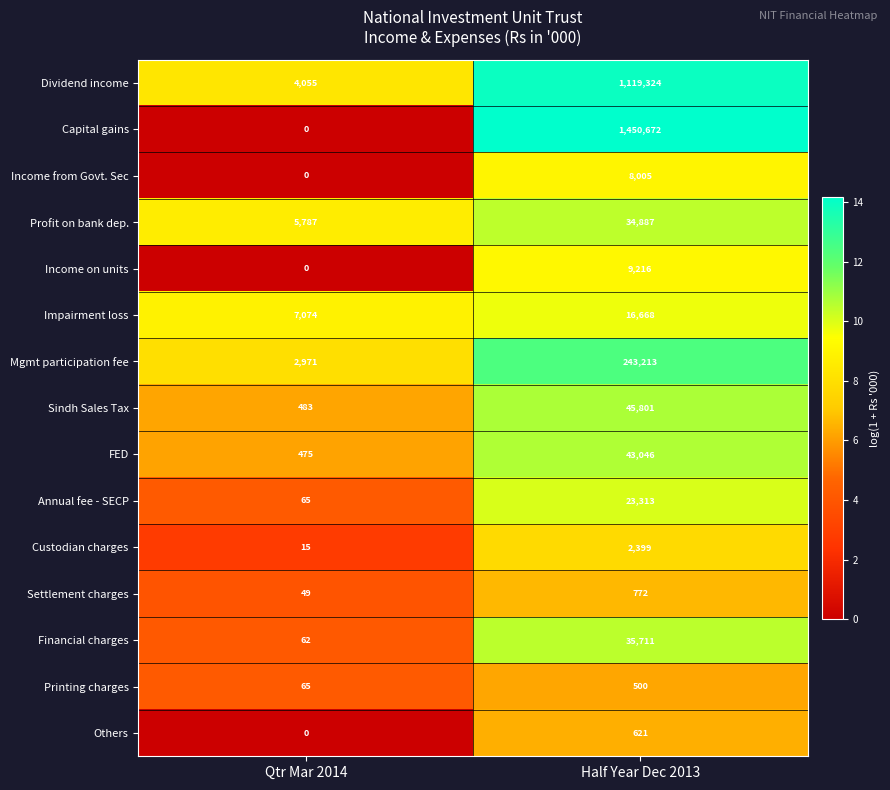

Count the number of data series in this chart.

15